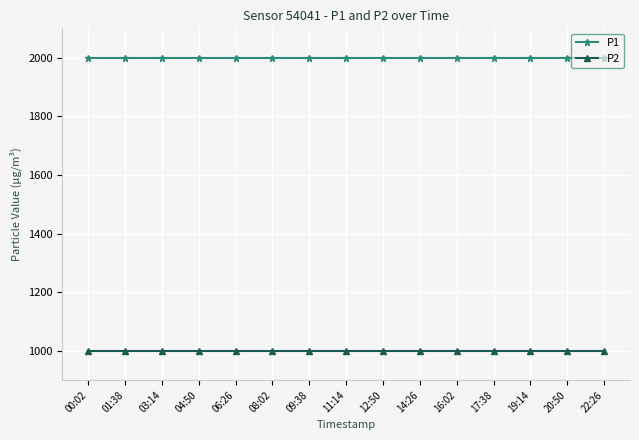

What is the average value of the P2 series?

999.9